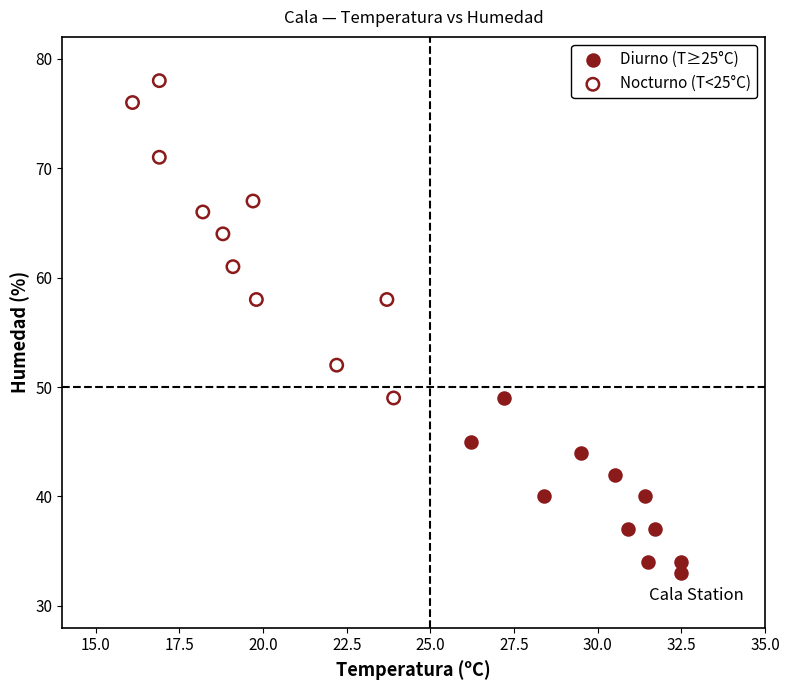

Which series contains the lowest Y value?

Diurno (T≥25°C)